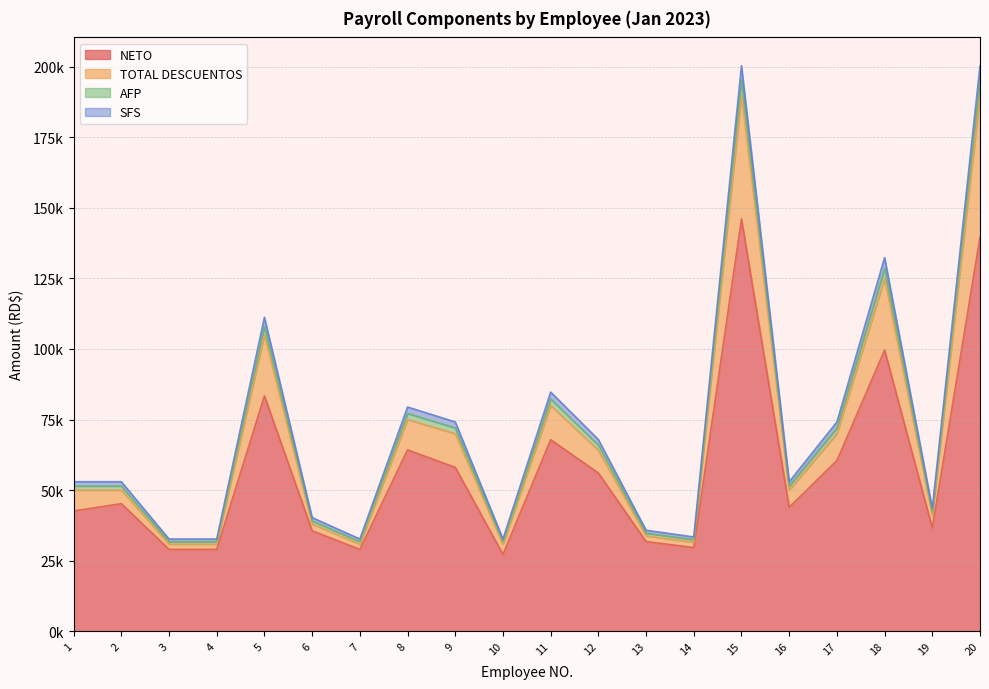

At which category is the sum across all series the highest?

15